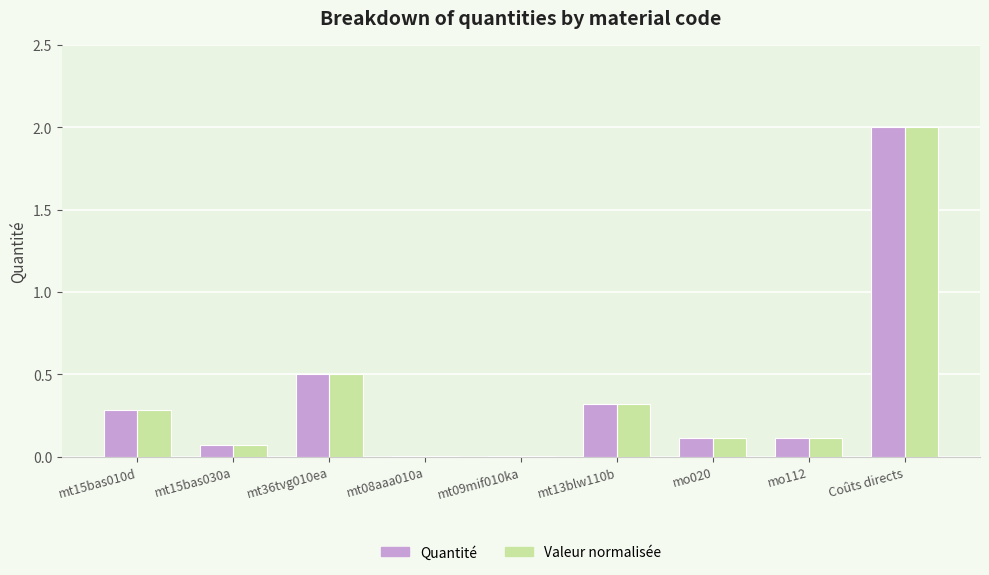

At which label does Valeur normalisée reach its peak?

Coûts directs